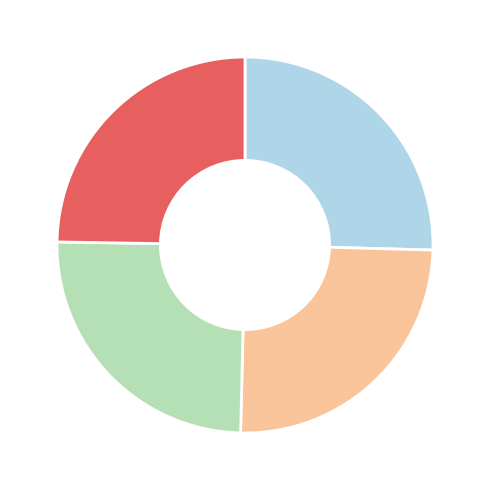

Is there a majority slice in this chart?

No